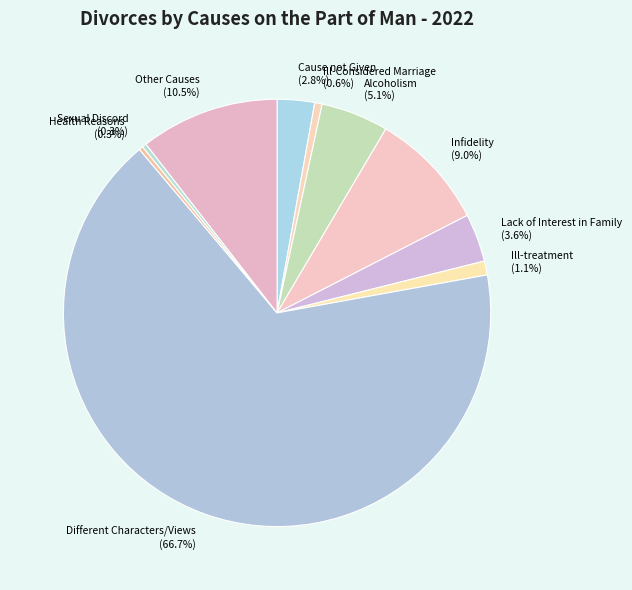

To the nearest percent, what is the average slice percentage?

10%